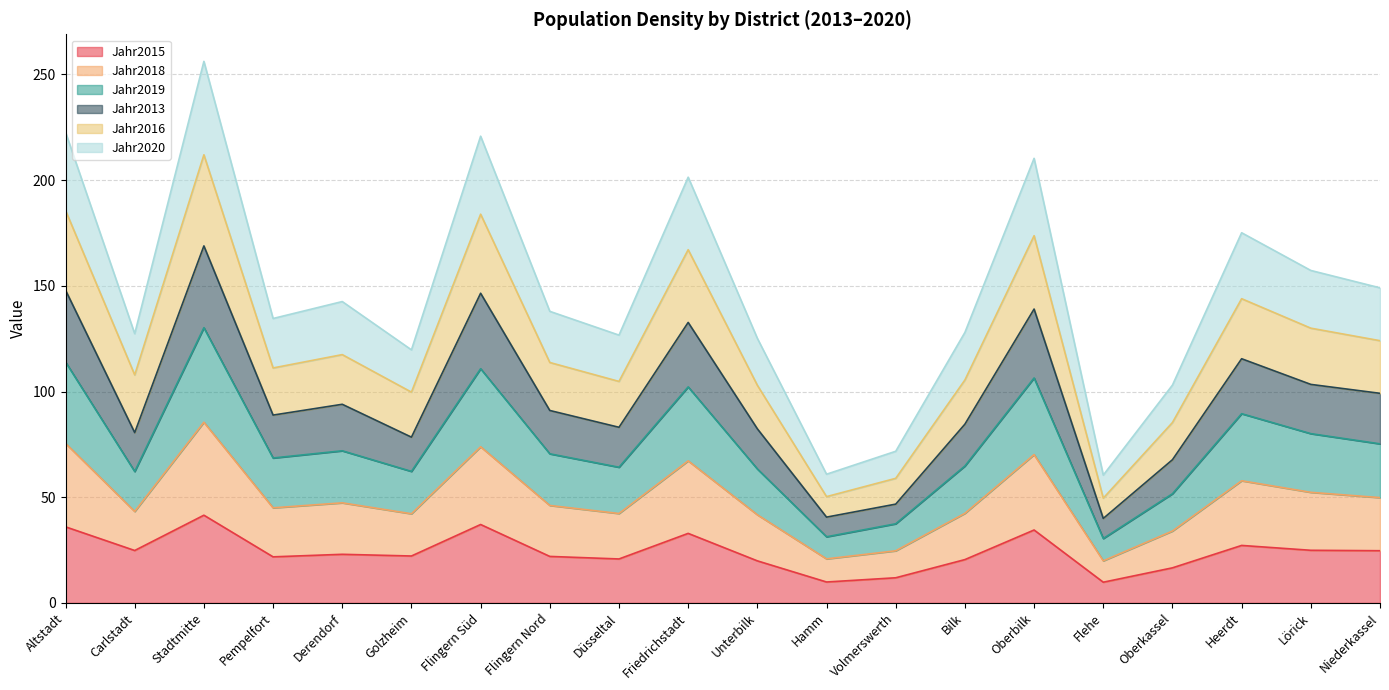

At which category is the sum across all series the highest?

Stadtmitte